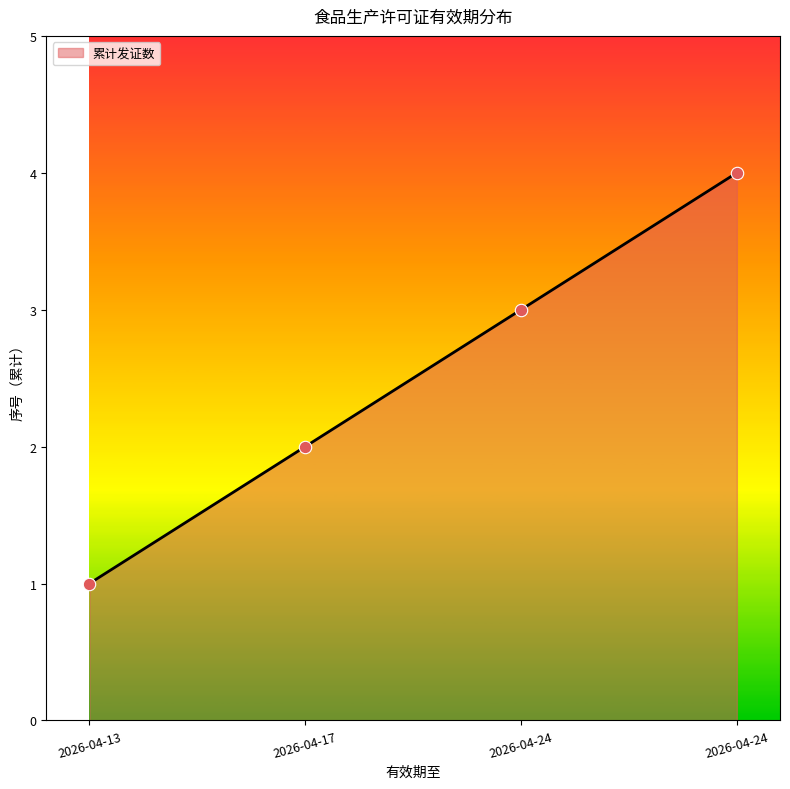

What is the ratio of the value at 2026-04-24 to the value at 2026-04-17?

2.0